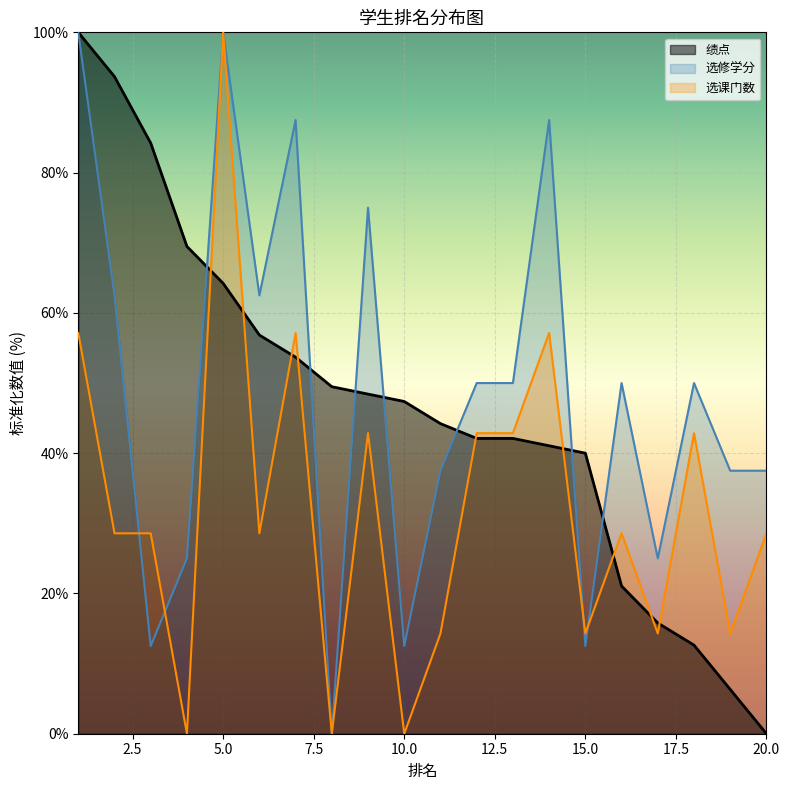

What is the total value across all series at 6?

147.9